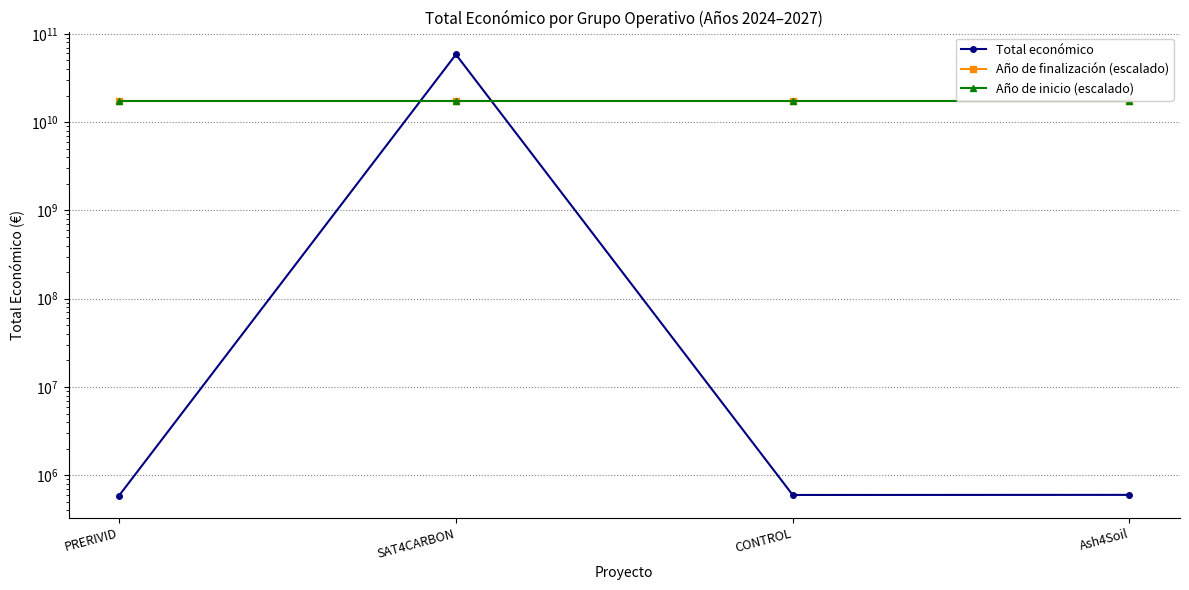

What is the sum of all Año de finalización (escalado) values?

70155530058.0